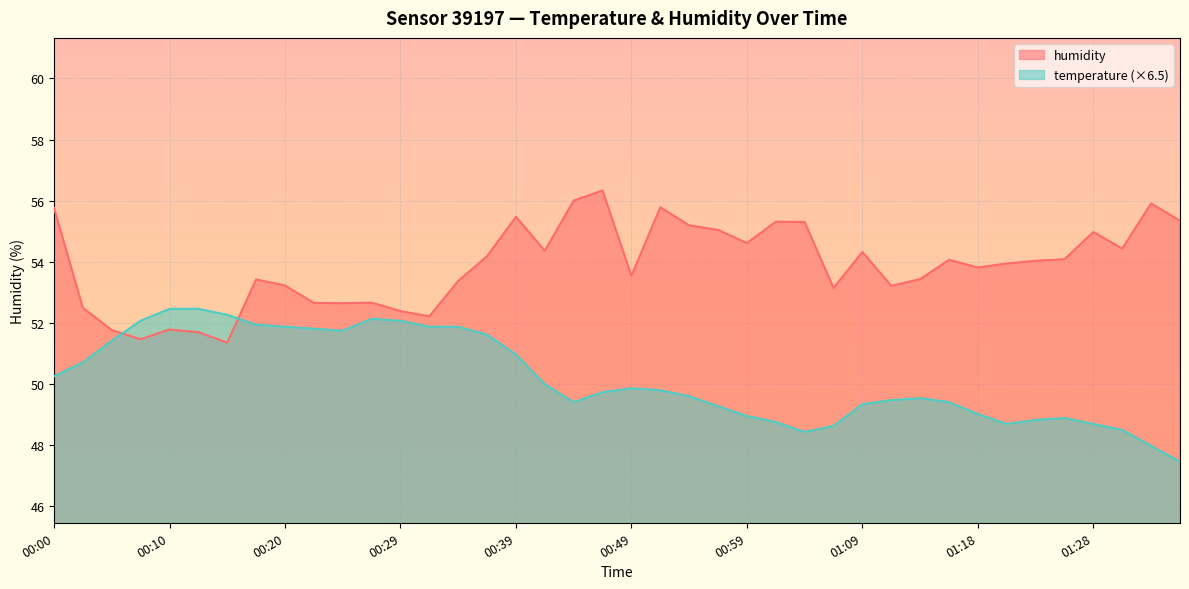

What is the value of the humidity point at the 38th from the left?

54.4